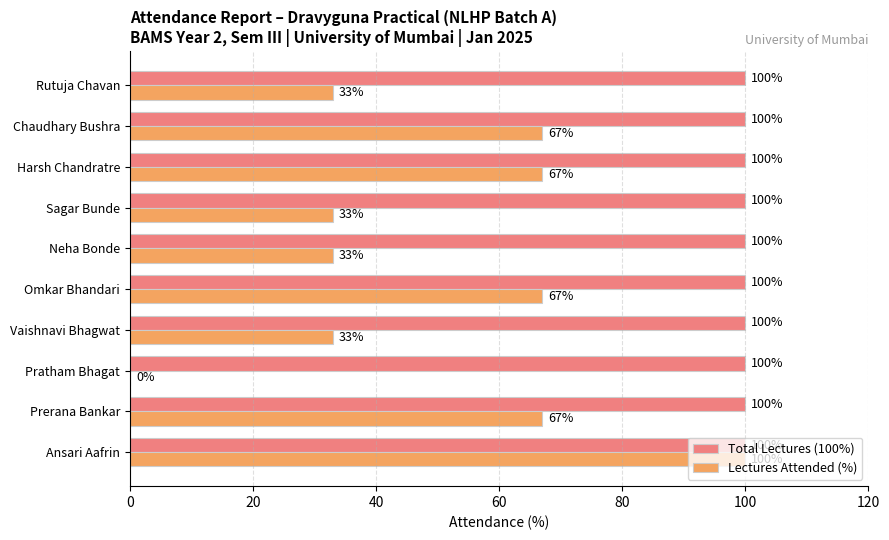

What is the highest value of the Lectures Attended (%) series?

100